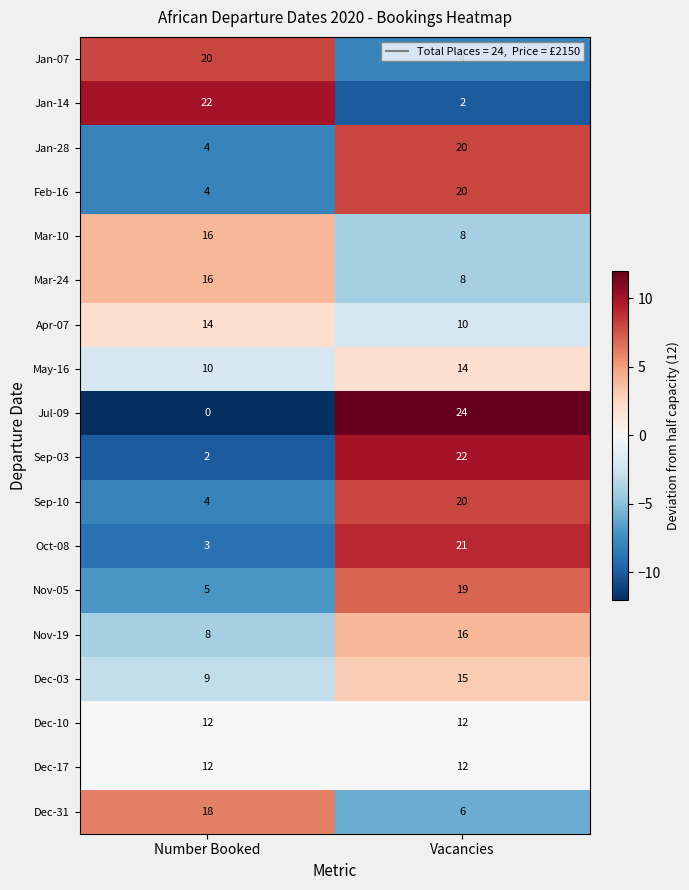

Which series has the widest spread of values?

Jul-09